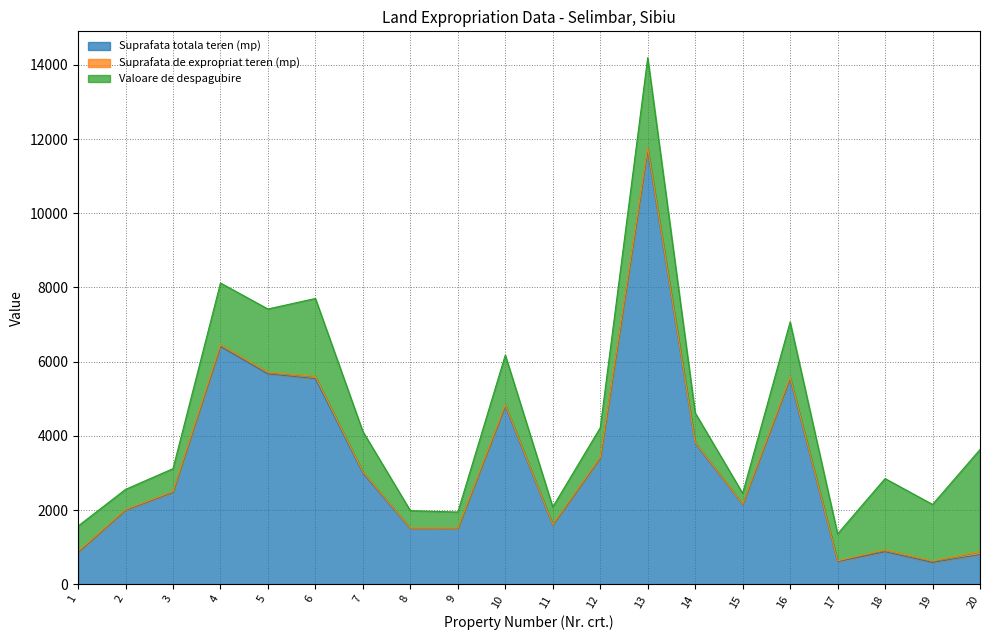

What is the total value across all series at 4?

8120.4